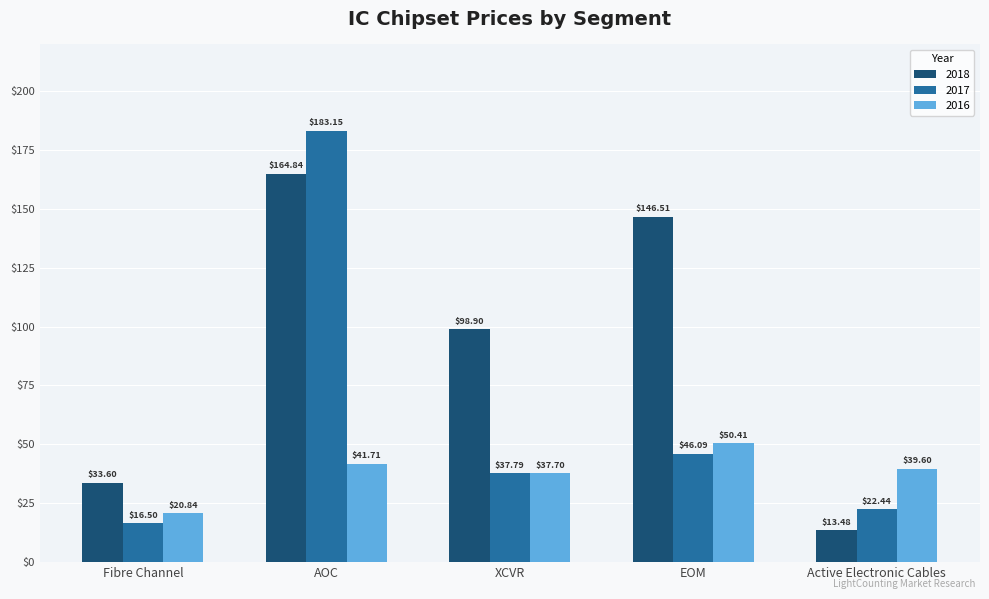

What is the highest value of the 2018 series?

164.8